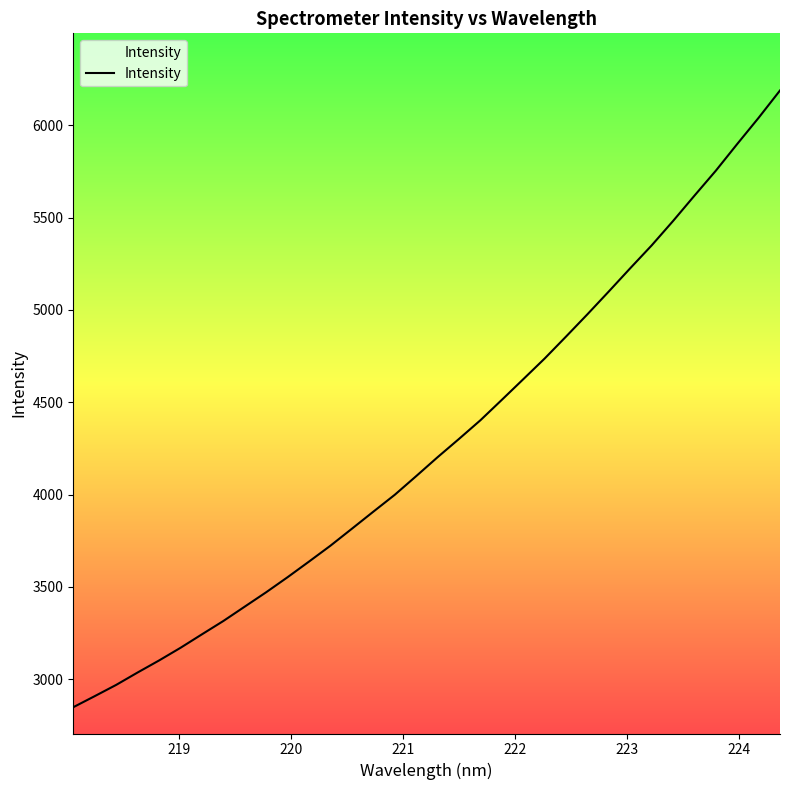

Count the number of categories in the chart.

34